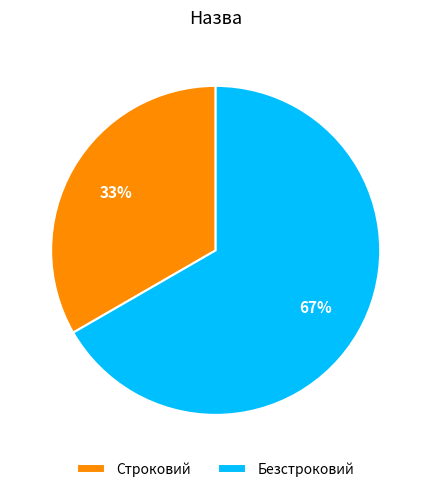

Approximately how many times larger is the value at Строковий compared to Безстроковий?

0.5